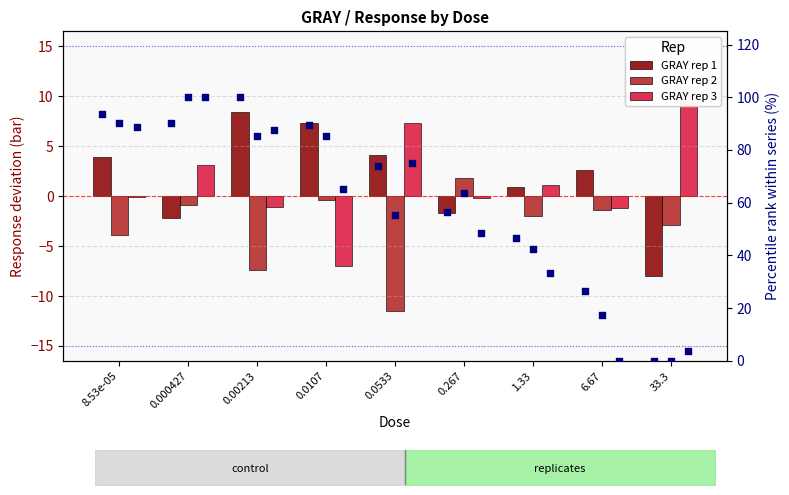

At how many categories does at least one series exceed -7?

9